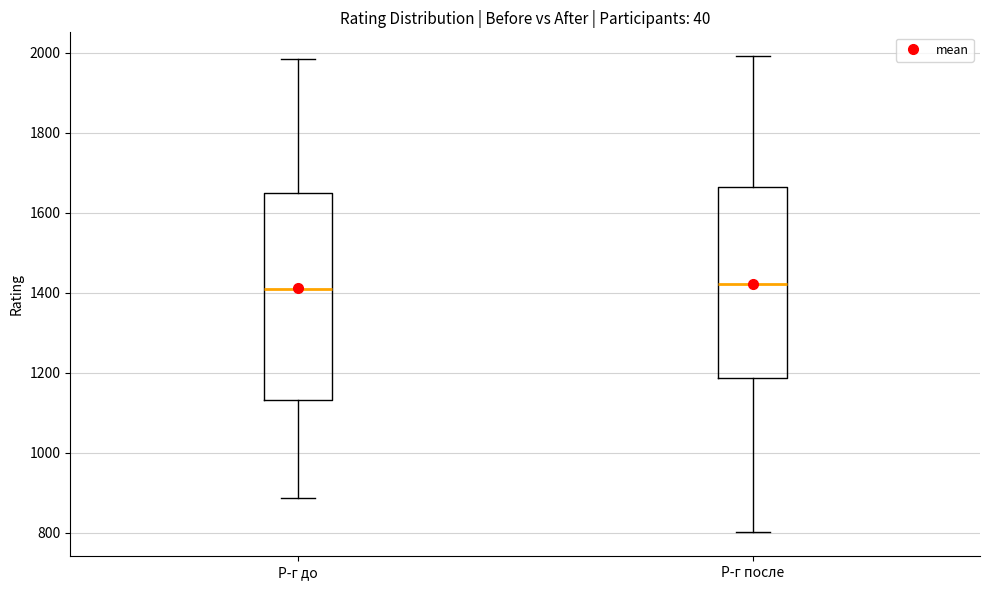

Where does the lower whisker of the box for Р-г до end on the y-axis? The values are not printed on the chart, so give them approximately, as read against the axis.

880